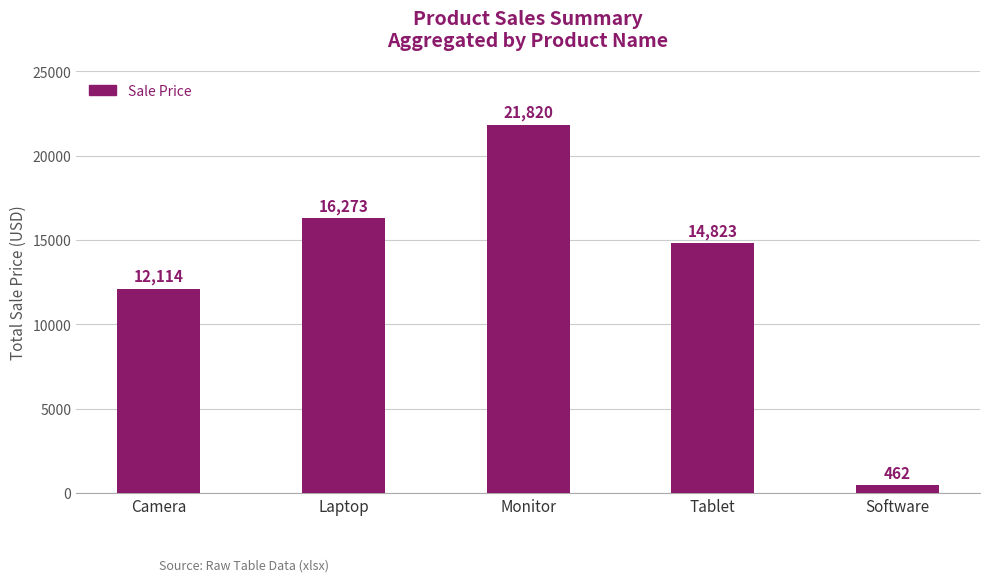

What is the change in value from Tablet to Software?

-14361